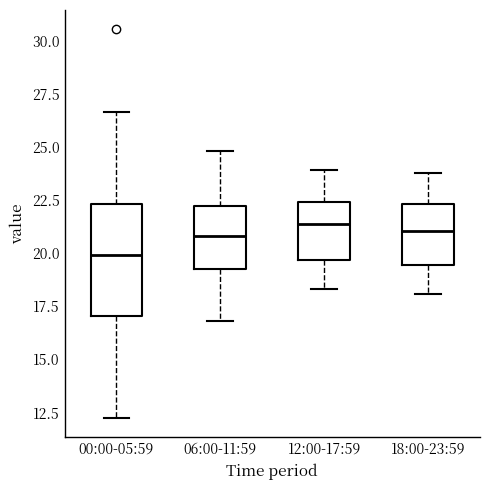

Where is the upper edge of the box for 00:00-05:59 on the y-axis? The values are not printed on the chart, so give them approximately, as read against the axis.

22.5